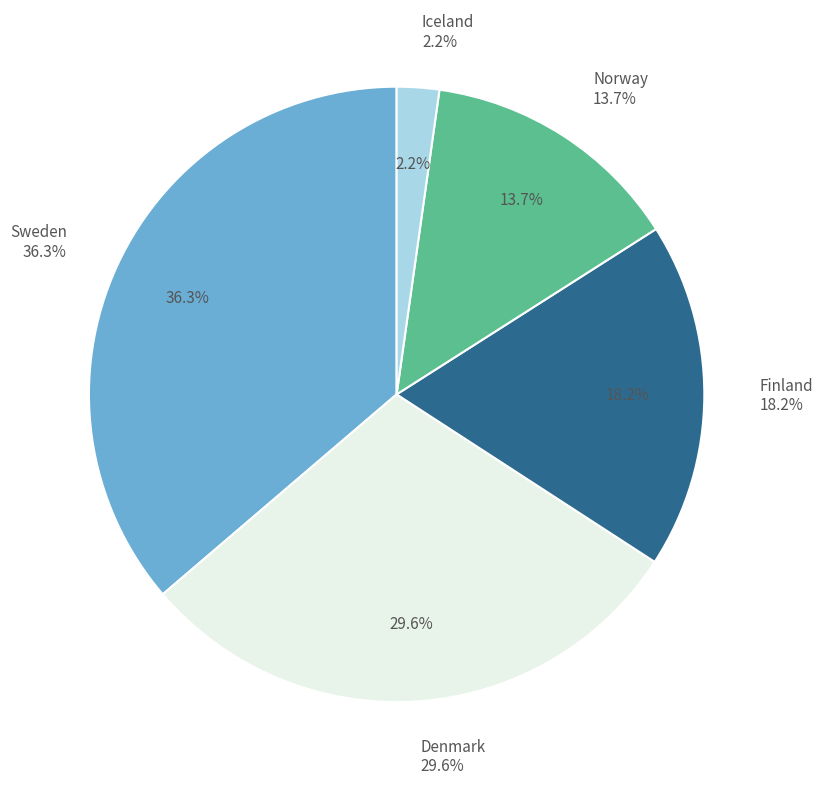

What percentage is the Iceland slice, to the nearest percent?

2%